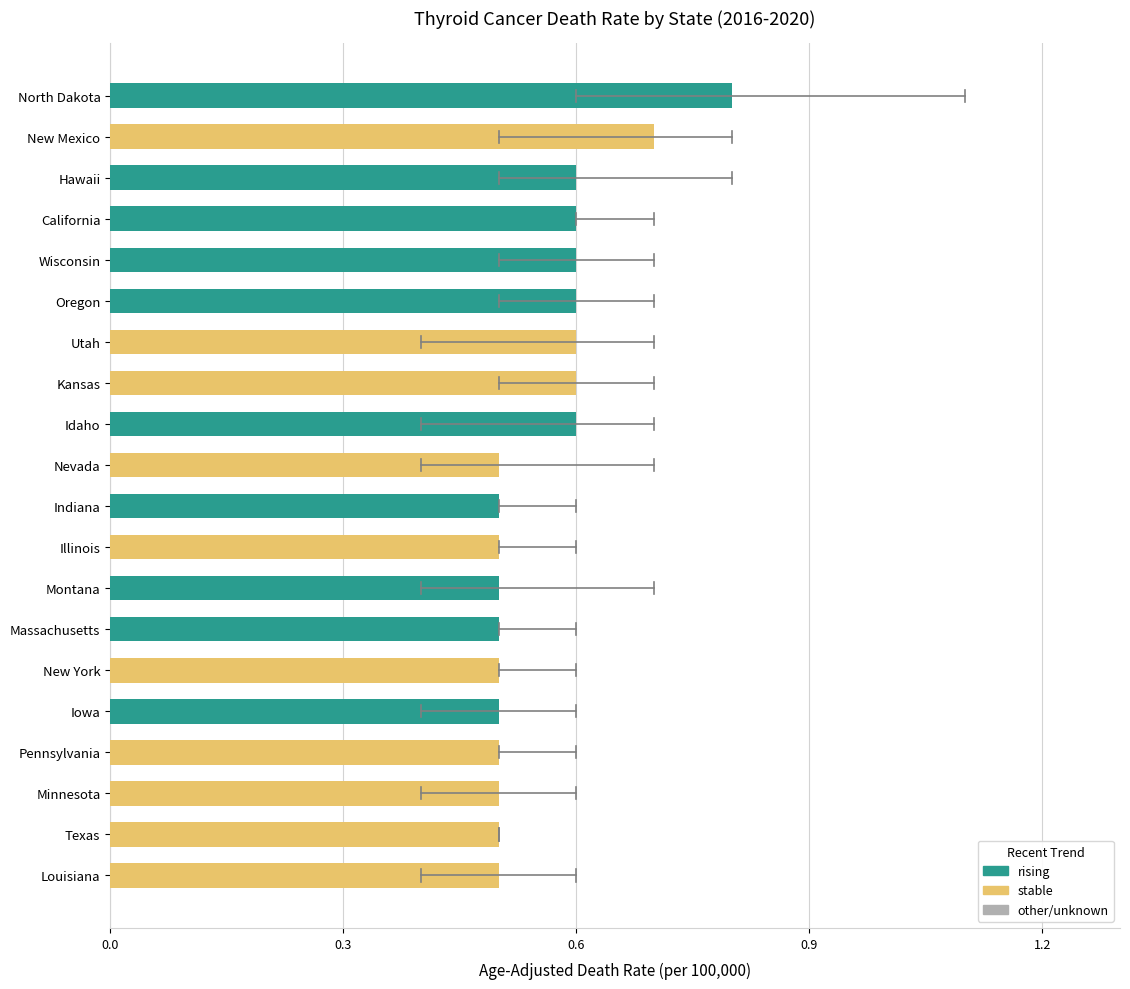

Is it true that the value at Nevada is 0.5?

True